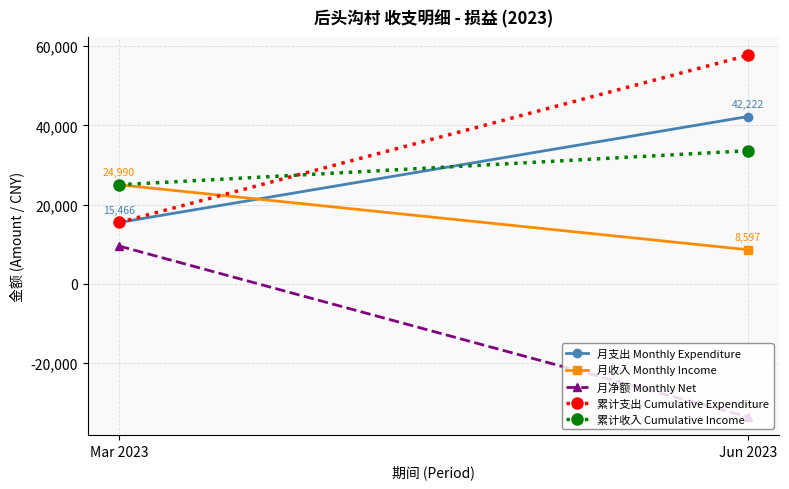

The 月净额 Monthly Net series shows 4722.0 at Mar 2023. True or false?

False